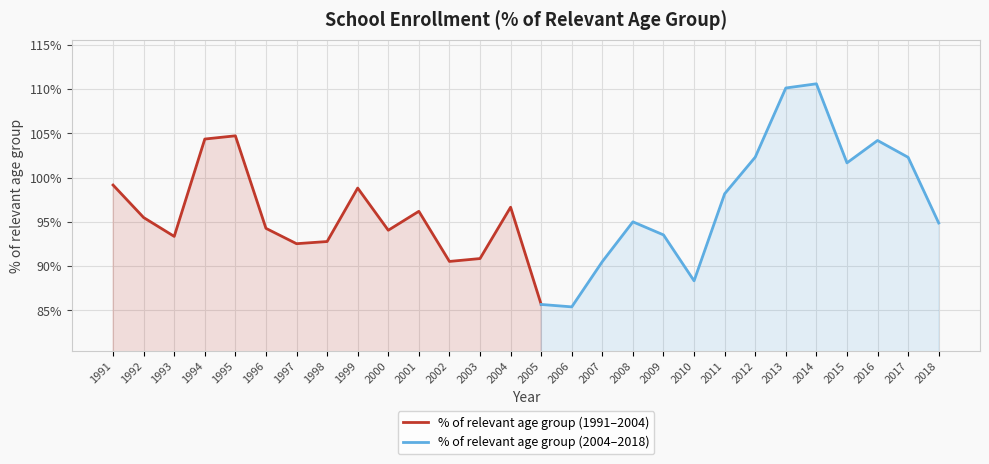

How many interior local valleys (lower than both neighbors) does the data have?

7